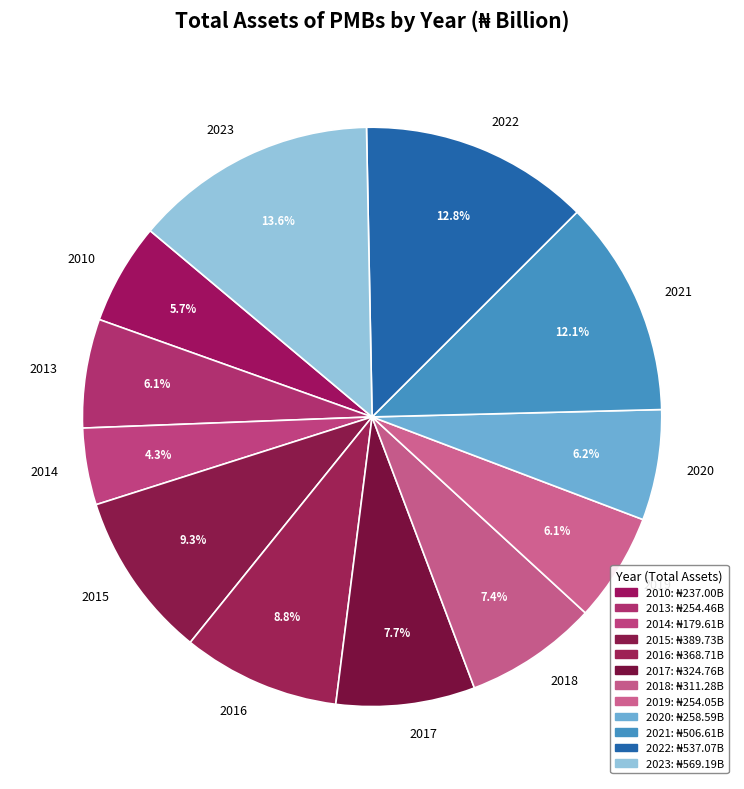

Is there any slice that represents more than half of the pie?

No